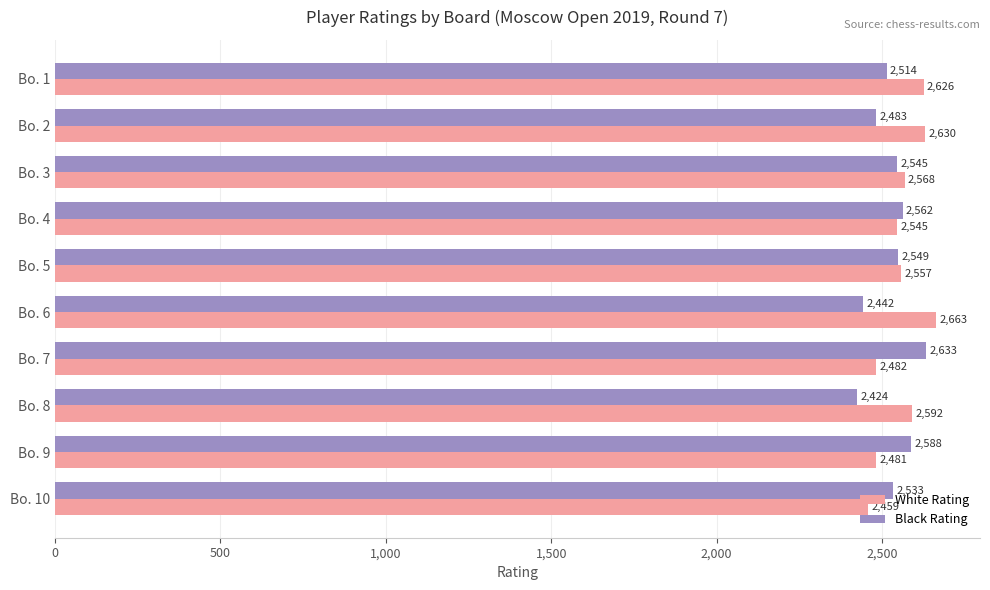

What are all the series names shown in the legend?

White Rating, Black Rating